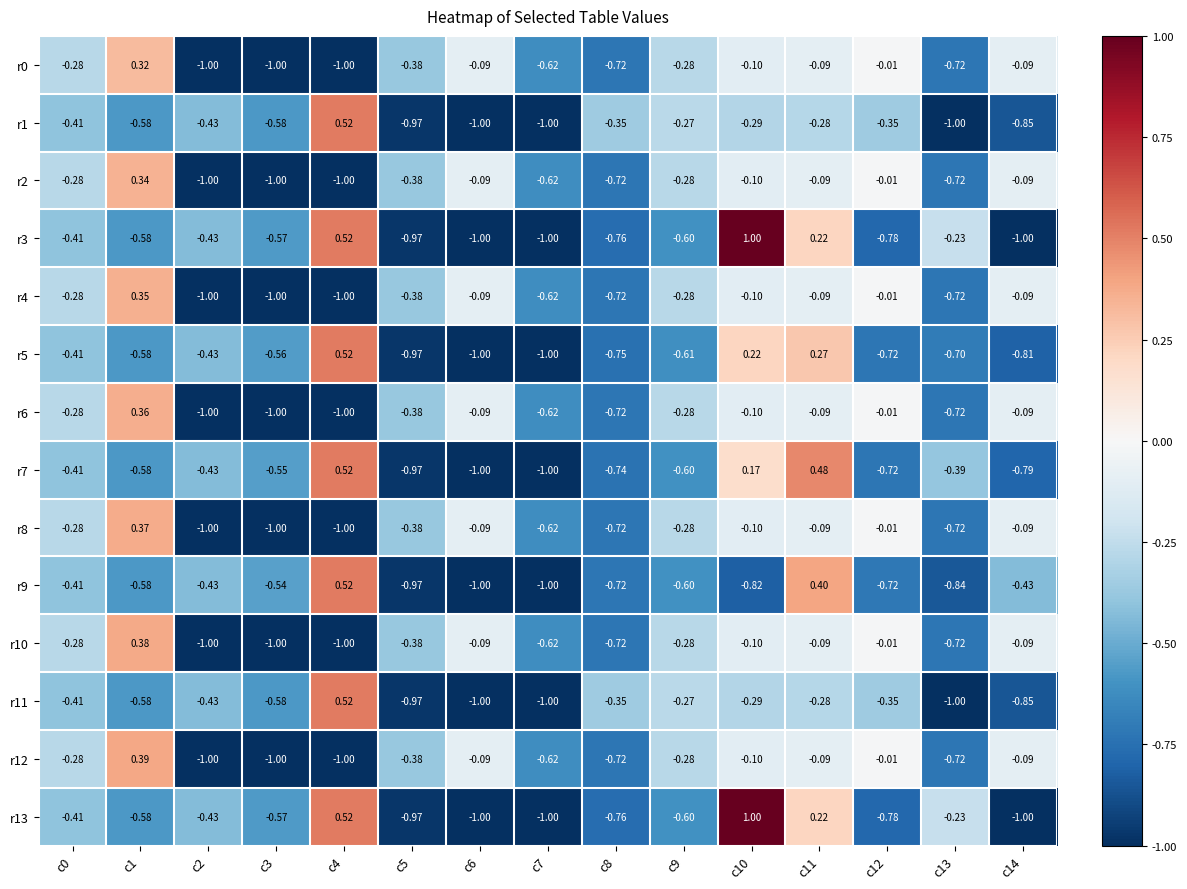

How many data points in r12 are above 0?

1